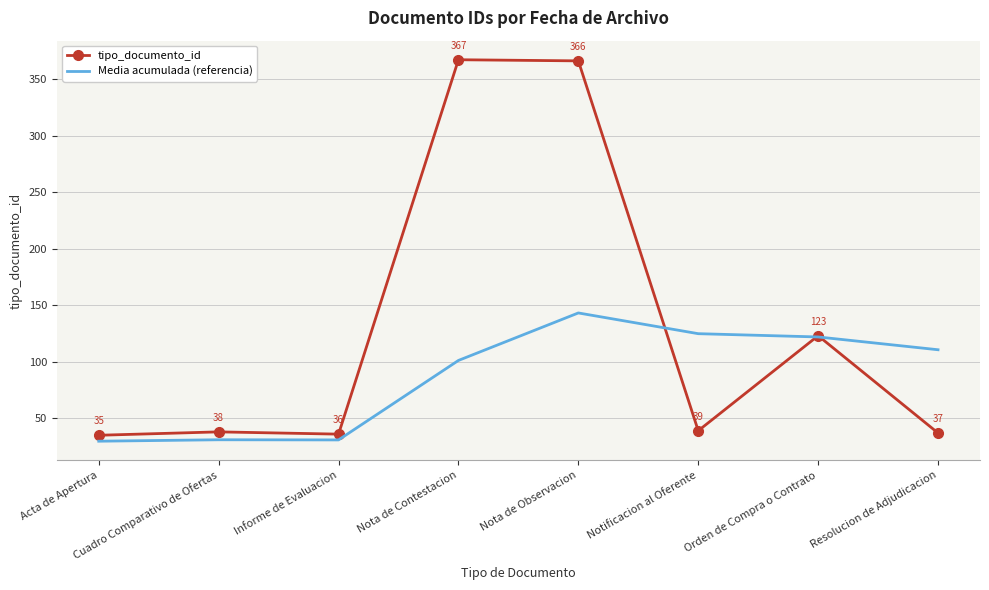

What are all the series names shown in the legend?

tipo_documento_id, Media acumulada (referencia)